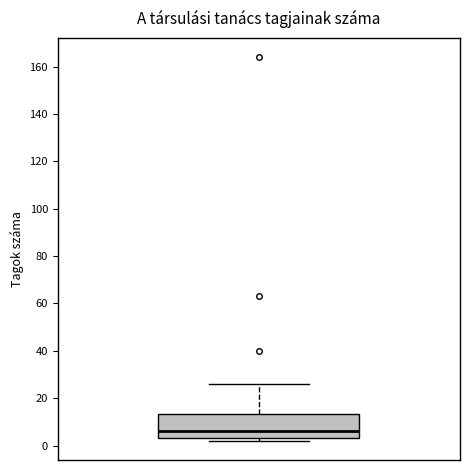

Where is the upper edge of the box on the y-axis? The values are not printed on the chart, so give them approximately, as read against the axis.

14